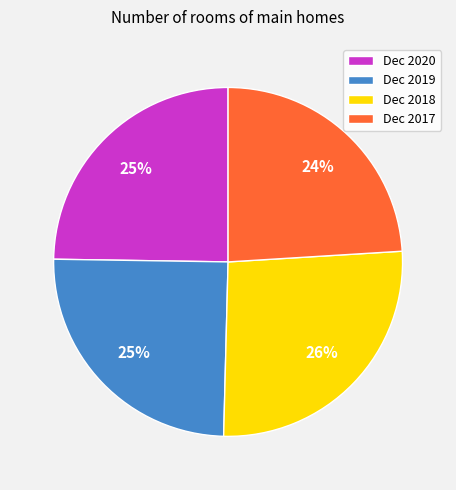

Does Dec 2020 represent more than half of the total?

No